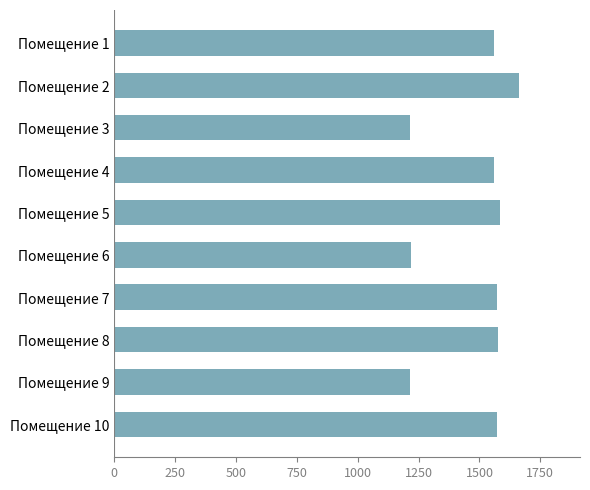

How many categories are shown in the chart?

10